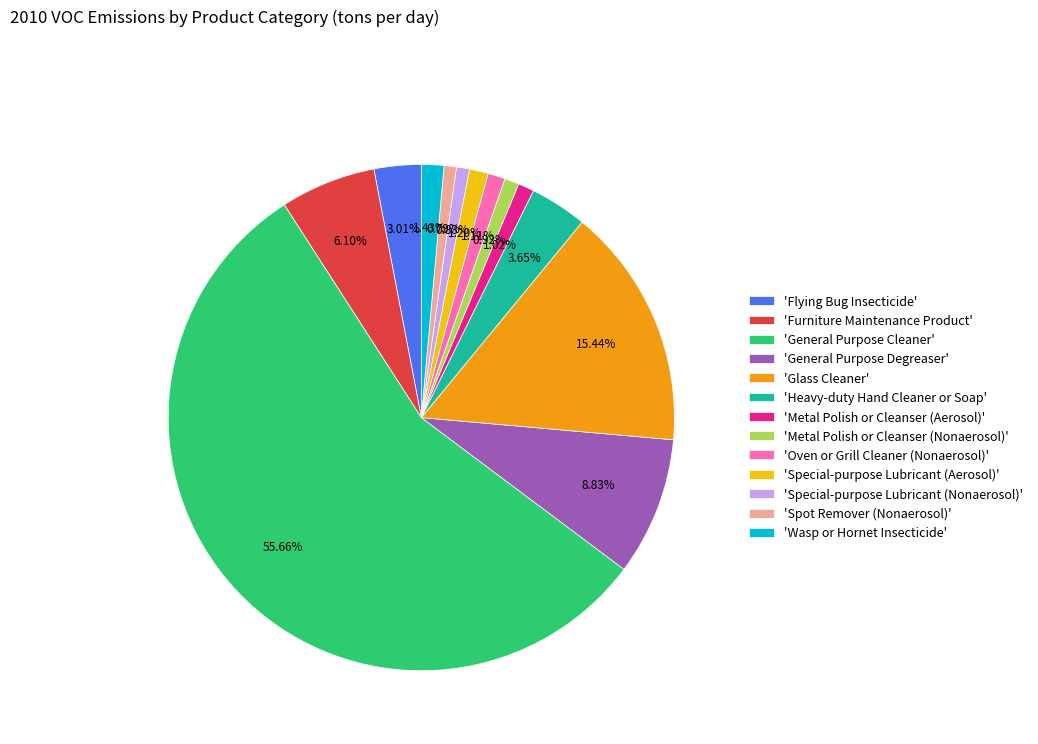

Is there a majority slice in this chart?

Yes